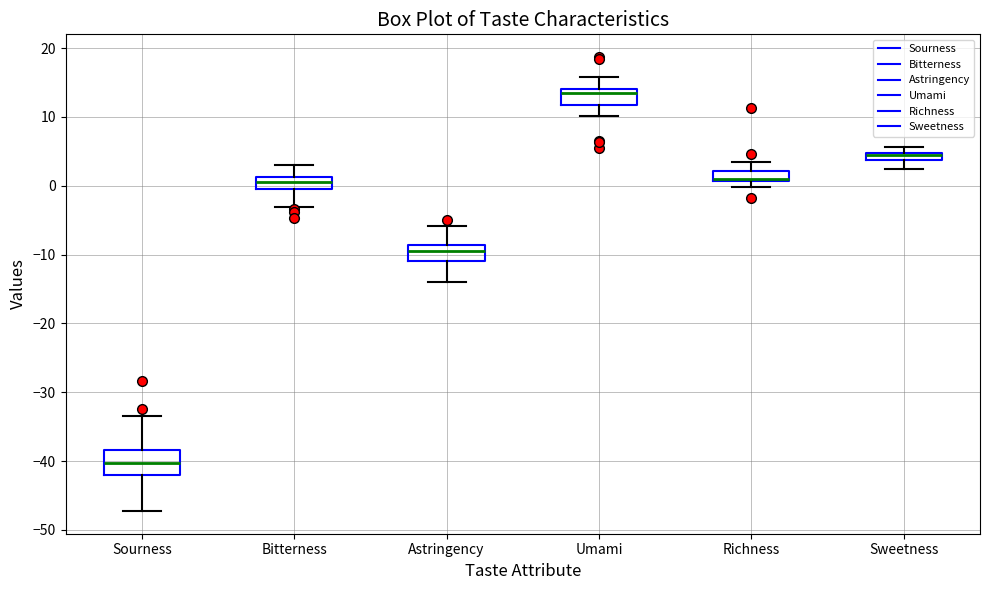

Where does the lower whisker of the box for Umami end on the y-axis? The values are not printed on the chart, so give them approximately, as read against the axis.

10